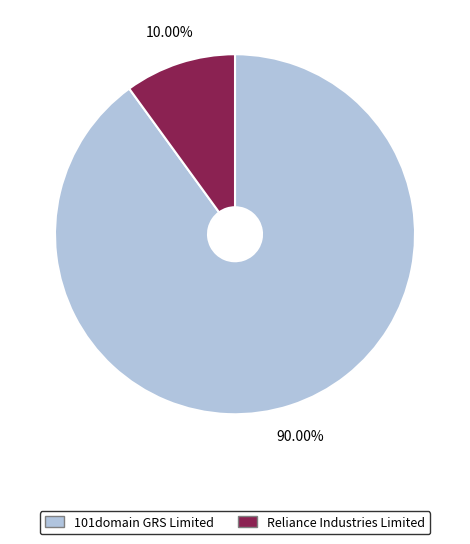

What percentage is NOT represented by 101domain GRS Limited?

10.0%